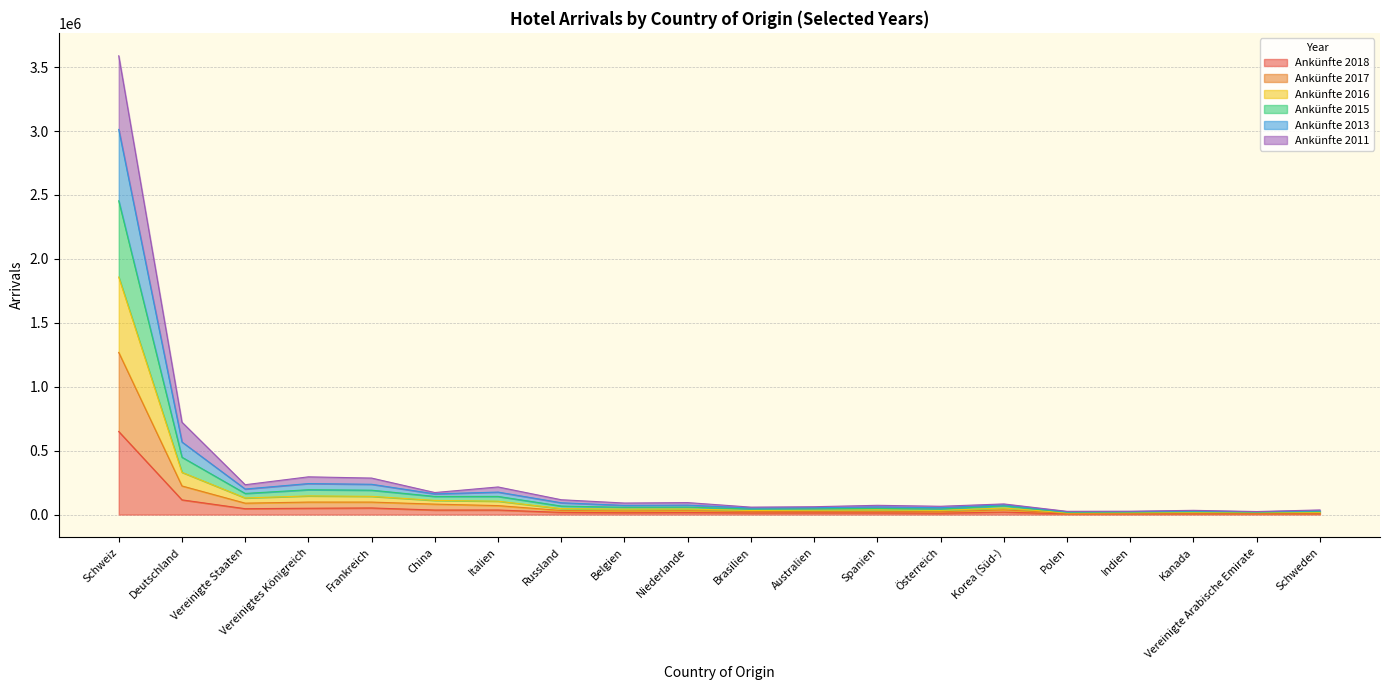

At which label is Ankünfte 2018 closest to 327553?

Deutschland